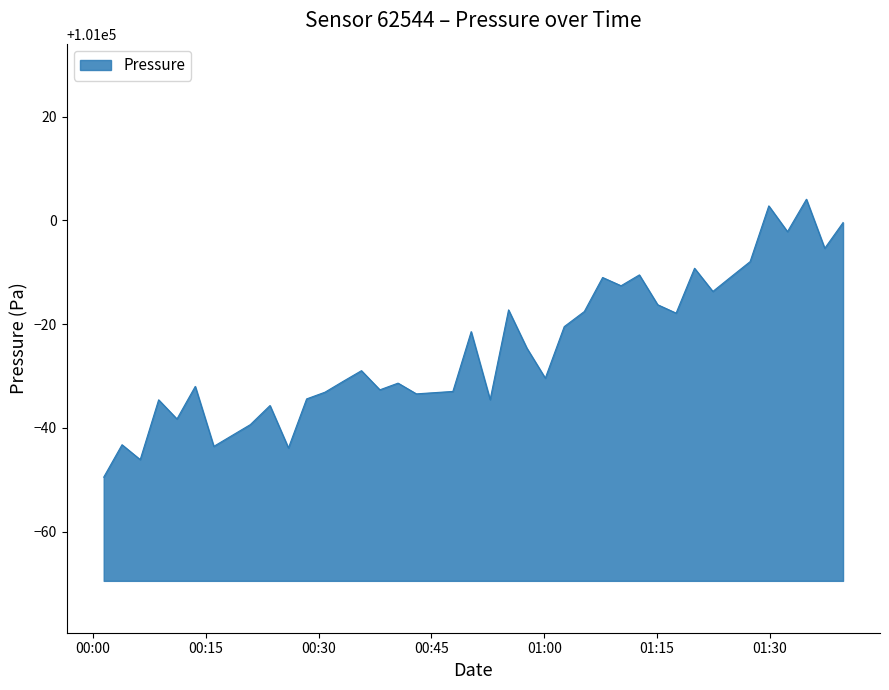

What is the sum of all values?

4039017.1